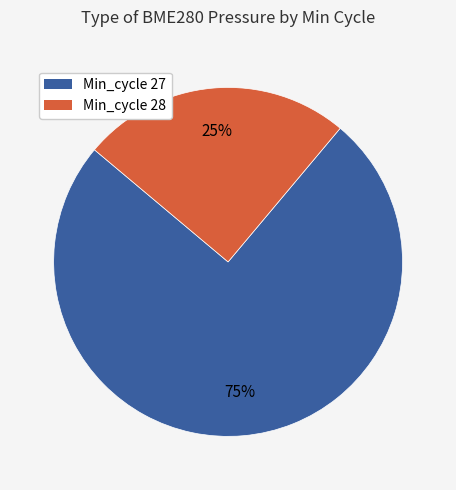

Rank the categories by value from highest to lowest.

Min_cycle 27, Min_cycle 28